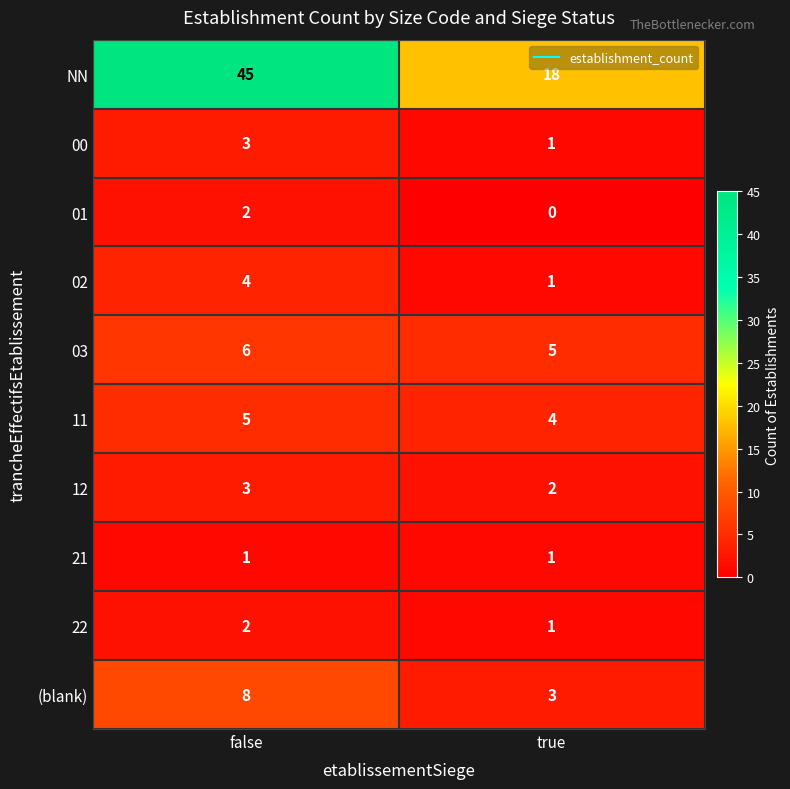

Is it true that 21 equals 1 at false?

True